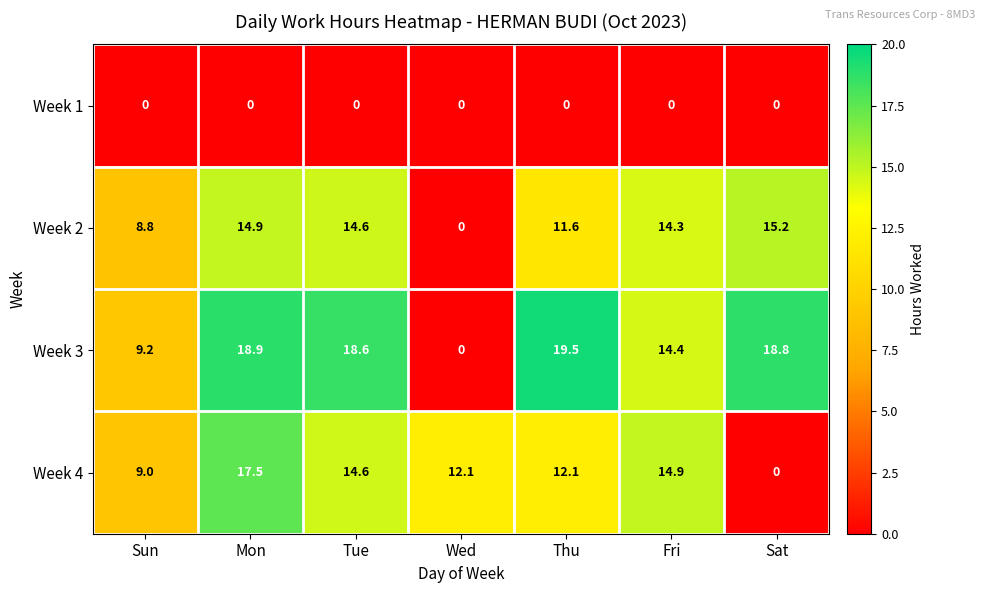

Reading left to right, extract all data points from this chart.

Week 1: 0.0	0.0	0.0	0.0	0.0	0.0	0.0
Week 2: 8.8	14.9	14.6	0.0	11.6	14.3	15.2
Week 3: 9.2	18.9	18.6	0.0	19.5	14.4	18.8
Week 4: 9.0	17.5	14.6	12.1	12.1	14.9	0.0